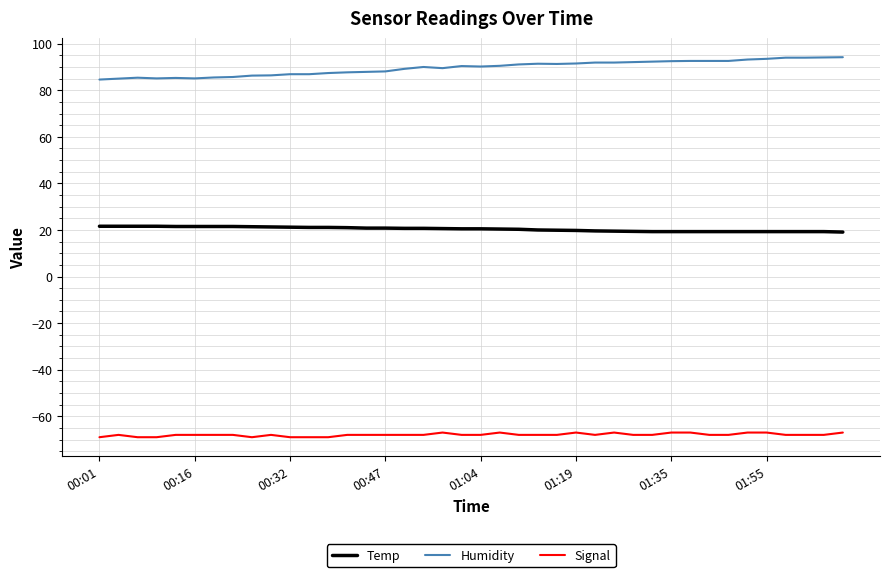

What is the greatest value displayed?

94.2